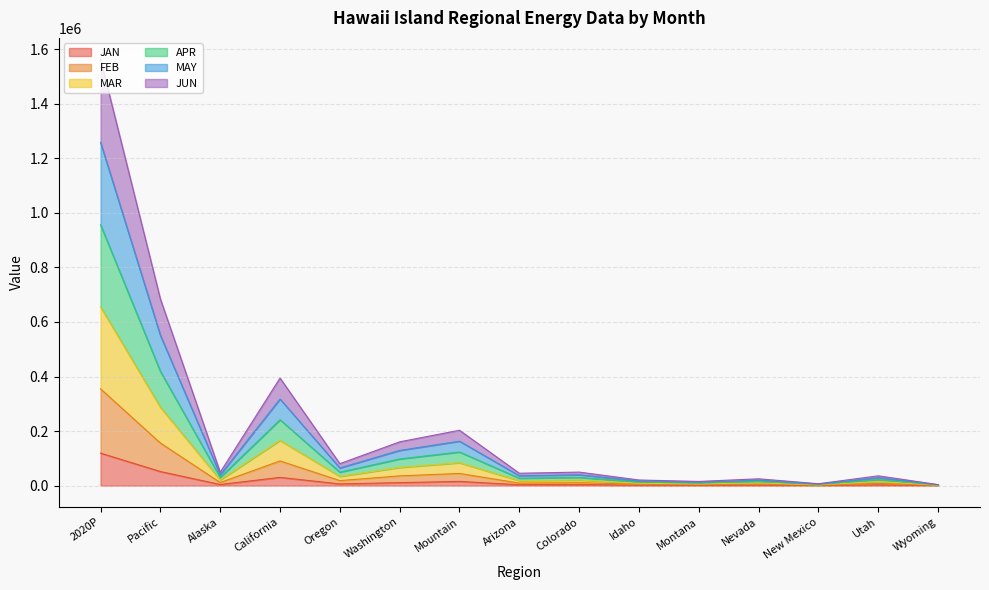

How many lines are shown in the chart?

6